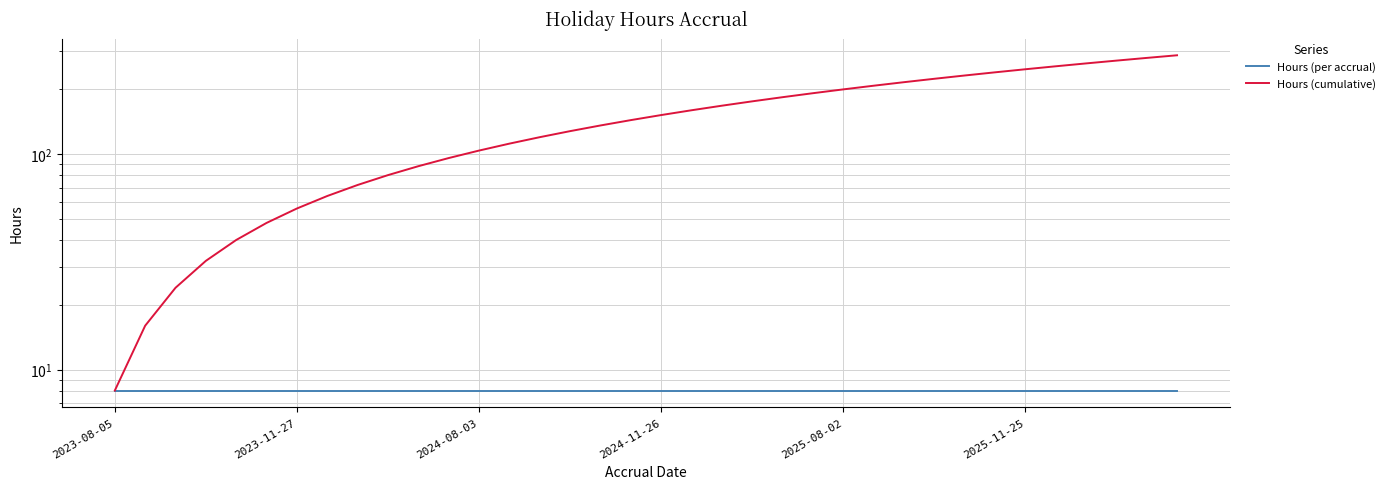

Which series changed the most between 7 and 8?

Hours (cumulative)